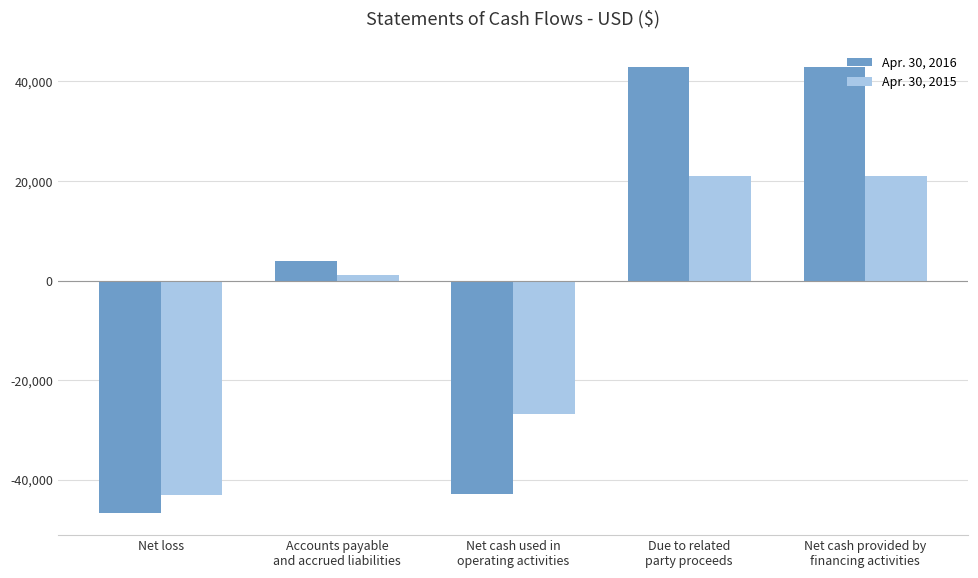

Which series has the widest spread of values?

Apr. 30, 2016